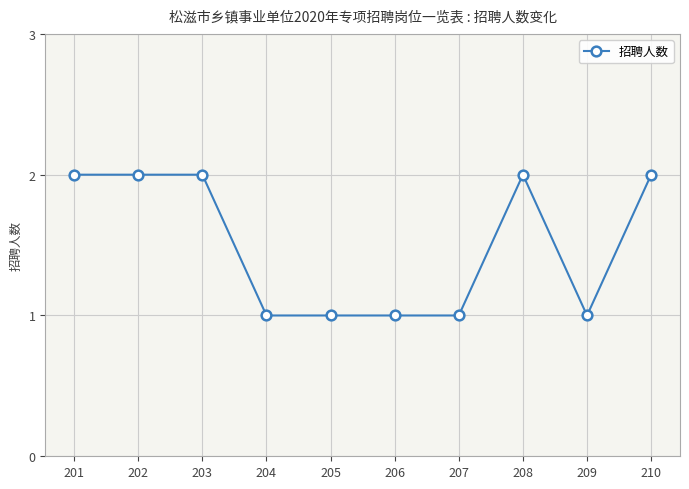

What is the change in value from 205 to 210?

+1